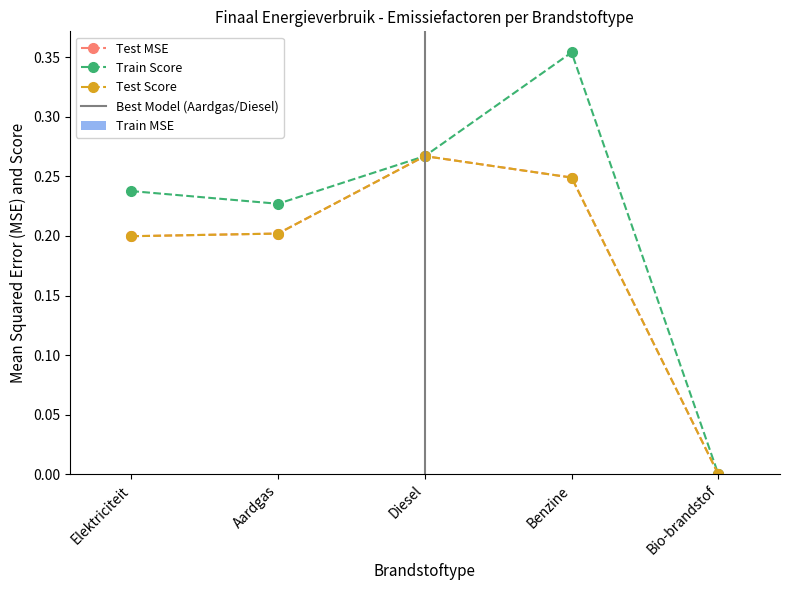

Reading right to left, transcribe all the data shown in this chart.

Test MSE: 0.0	0.2	0.3	0.2	0.2
Train Score: 0.0	0.4	0.3	0.2	0.2
Test Score: 0.0	0.2	0.3	0.2	0.2